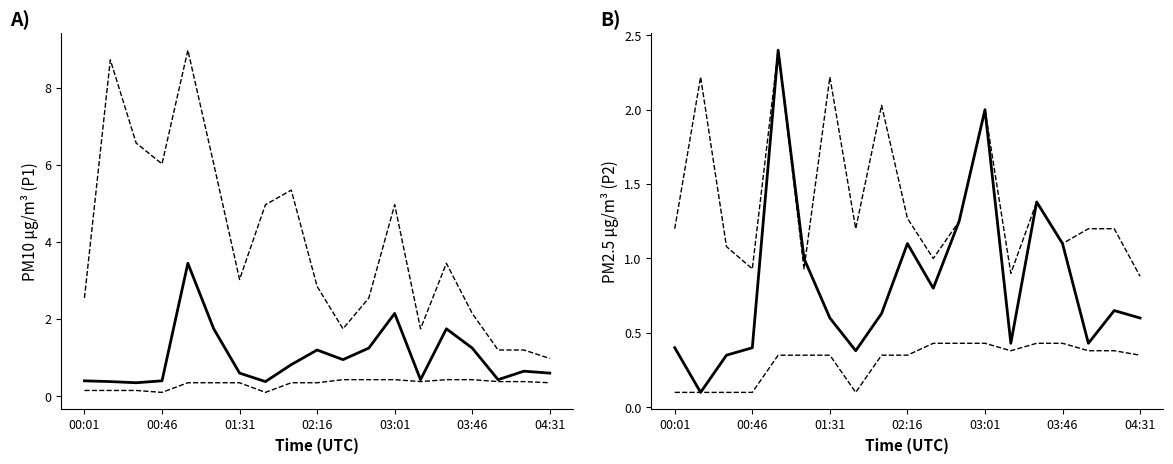

Count the number of categories in the chart.

19